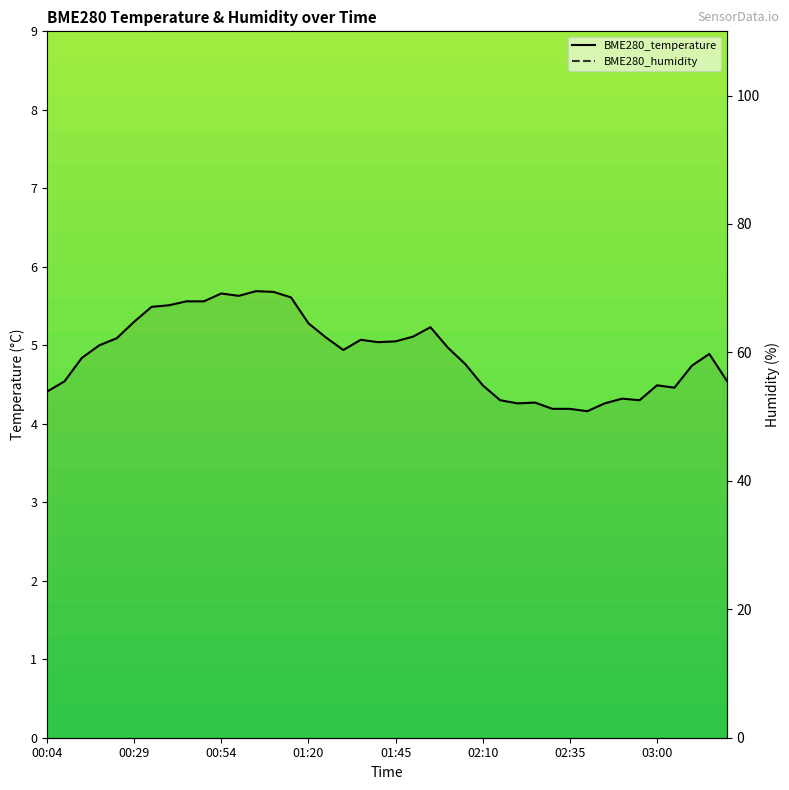

What is the sum of all BME280_humidity values?

4000.0